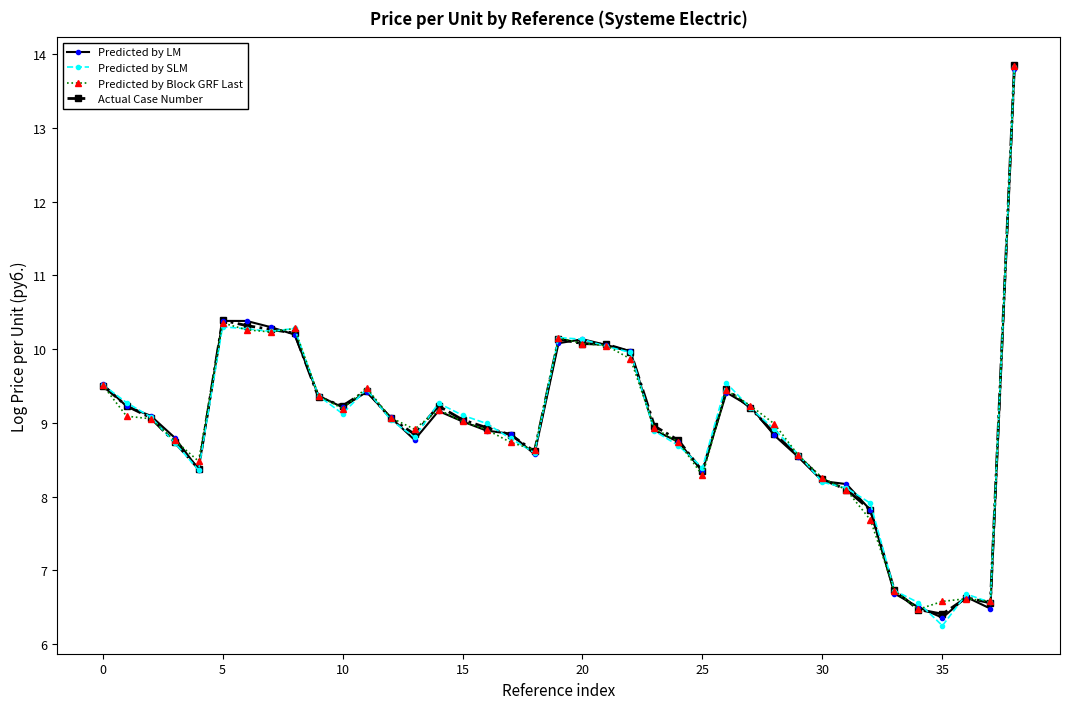

True or false: Predicted by Block GRF Last and Actual Case Number cross at least once.

True